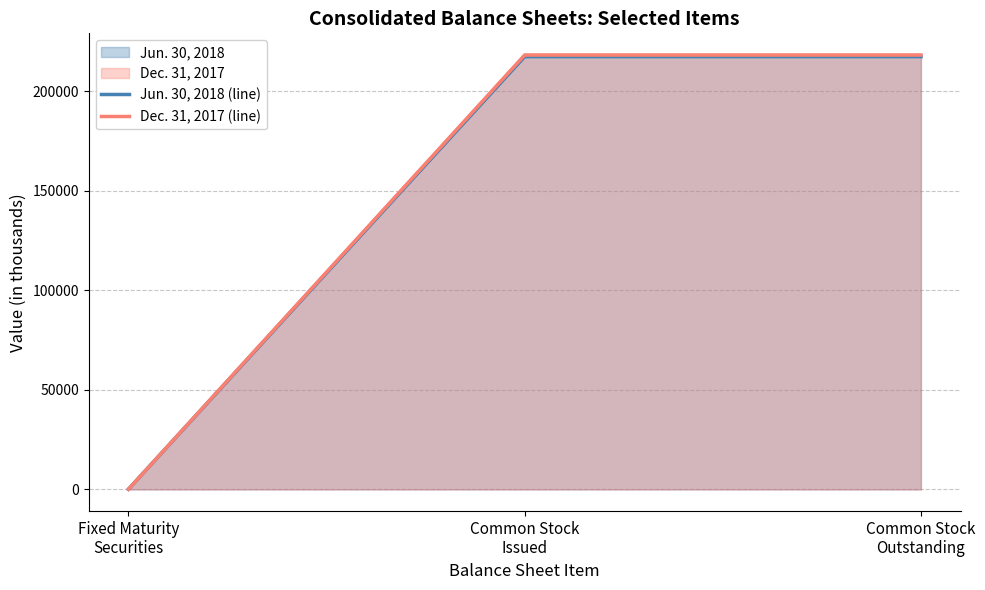

How many data points in Dec. 31, 2017 (line) are less than 218090?

1